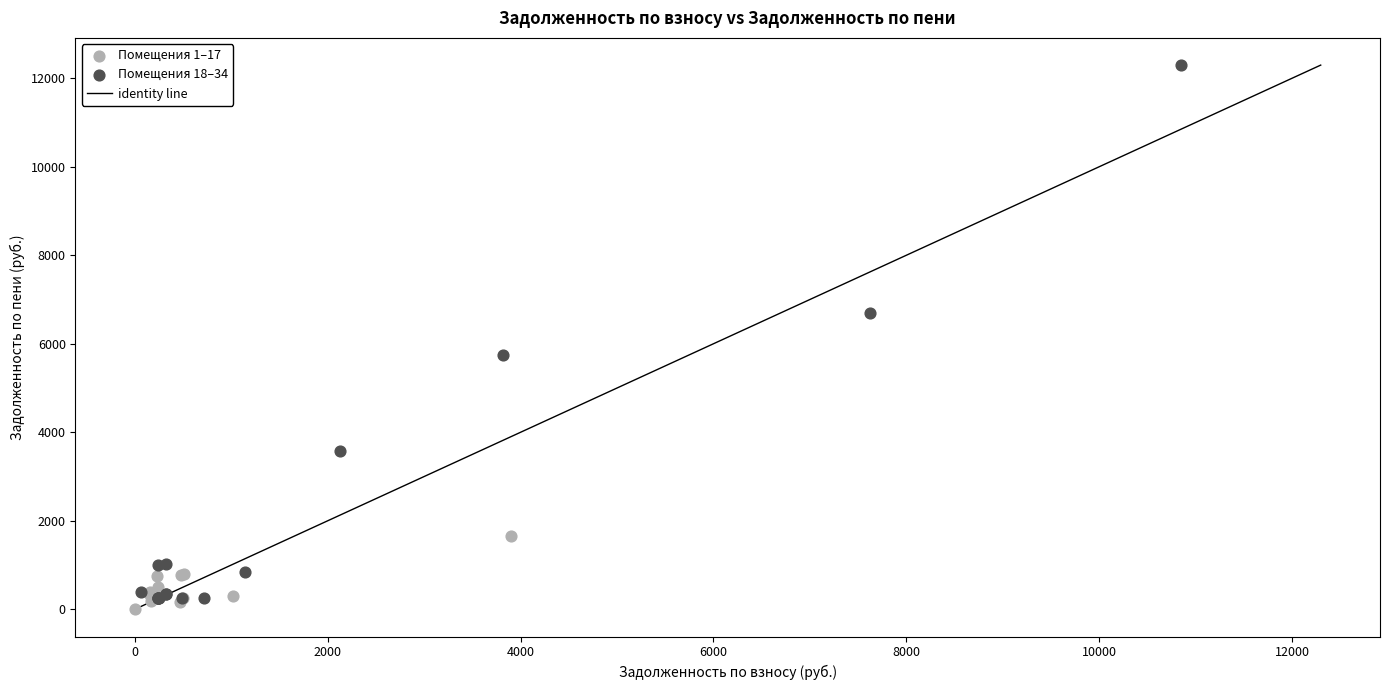

Which series has the widest spread of Y values?

Помещения 18–34